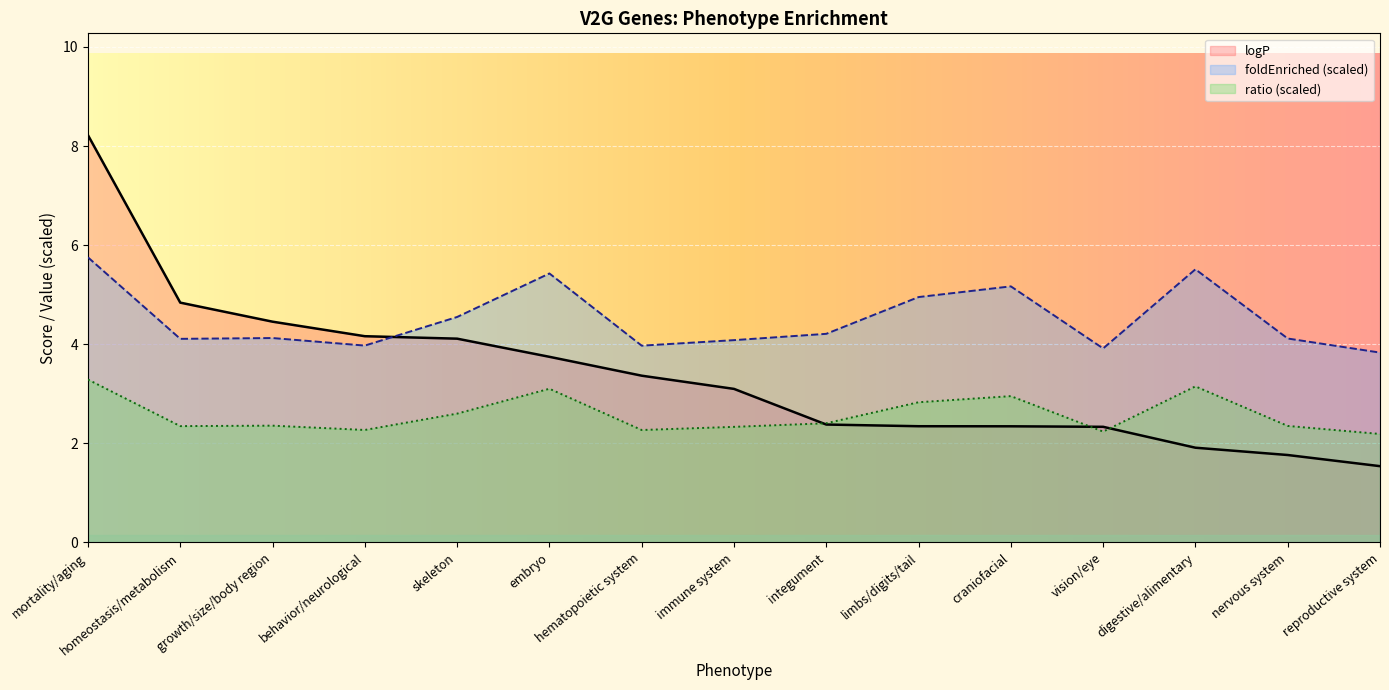

Count the number of categories in the chart.

15